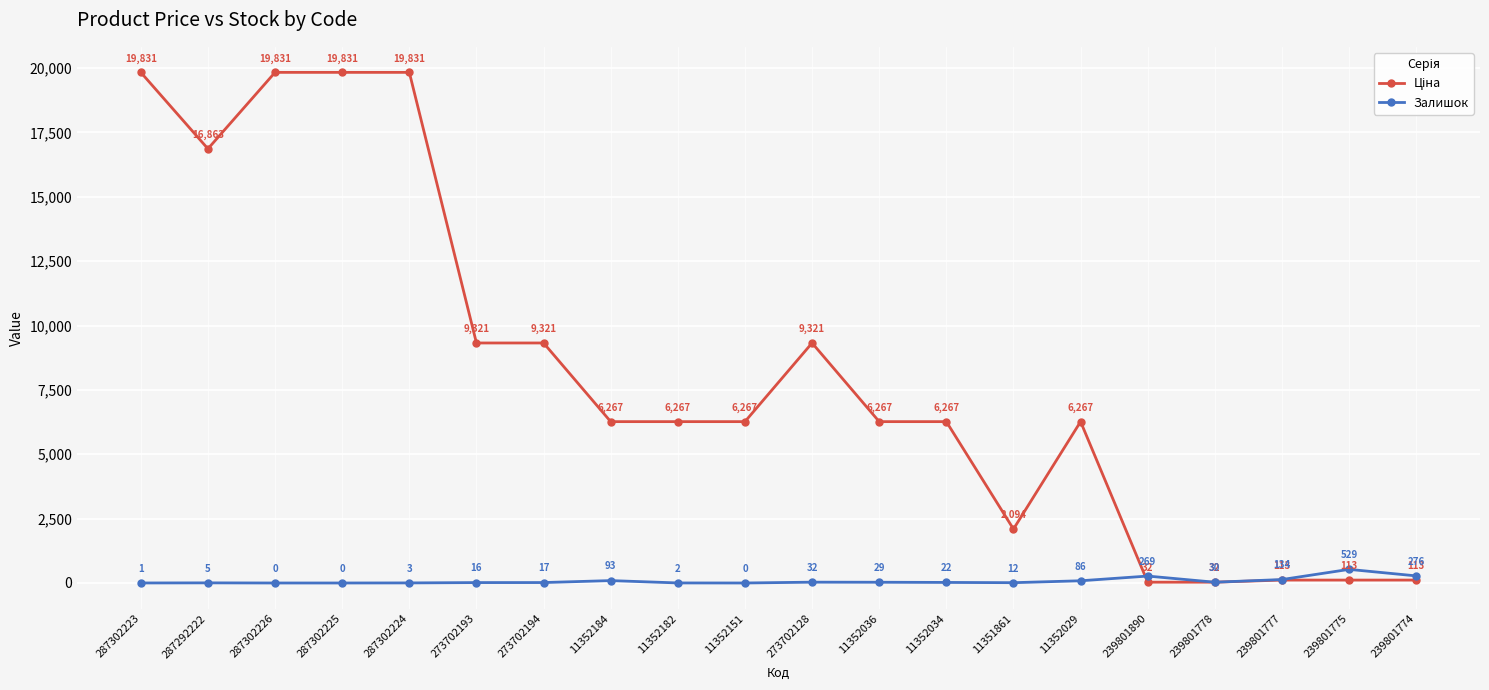

Where is the first local maximum for Залишок?

287292222